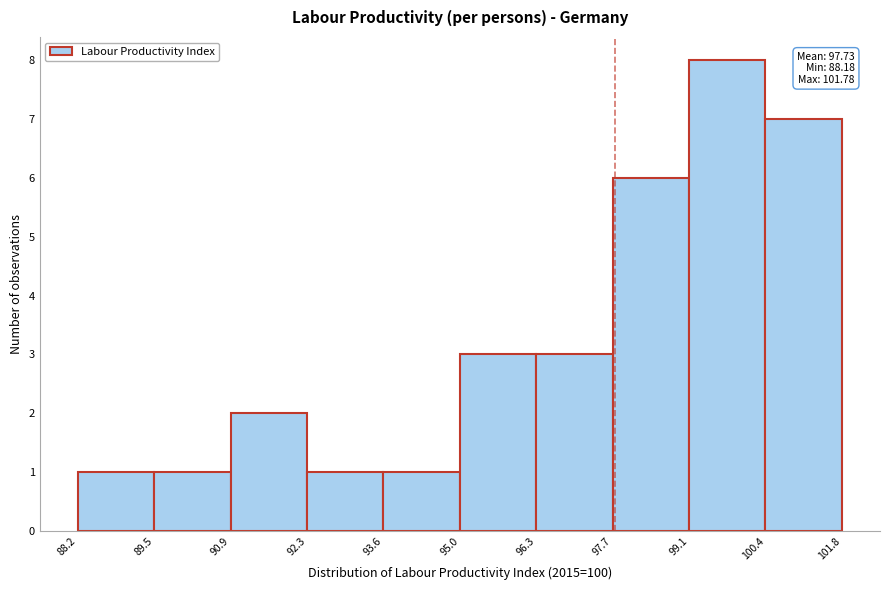

Over which range of the x-axis is the bar tallest?

99.1 to 100.4